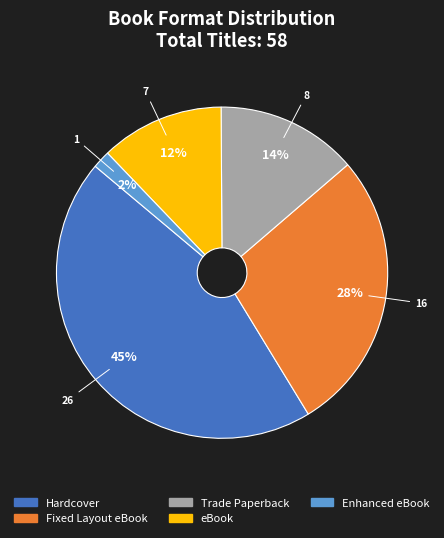

How many segments does this pie chart have?

5